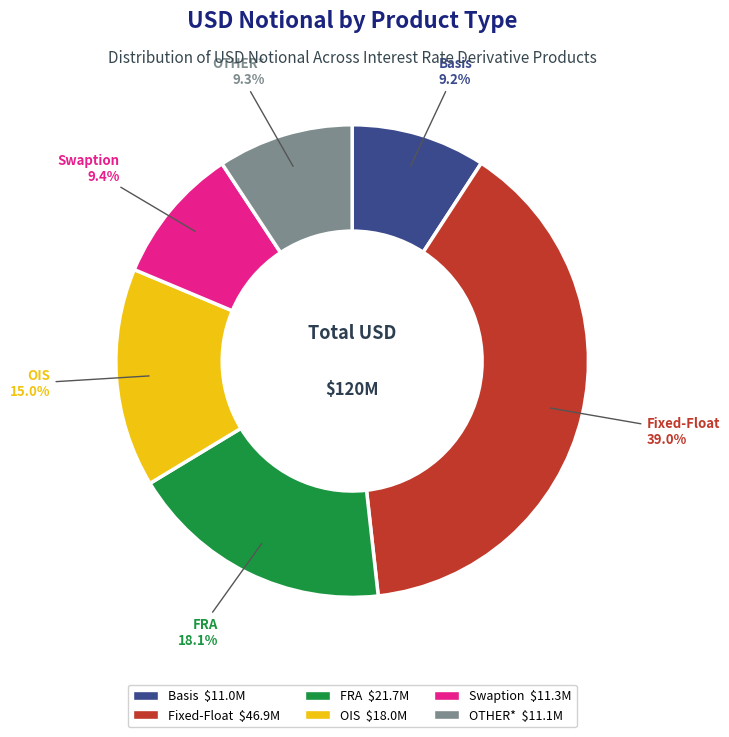

What is the ratio of the value at FRA to the value at Basis?

2.0